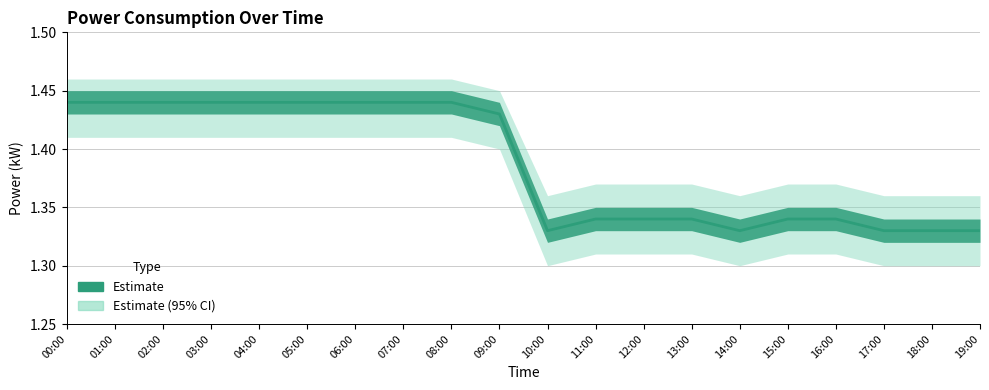

The value of power at 00:00 is 1.4. True or false?

True